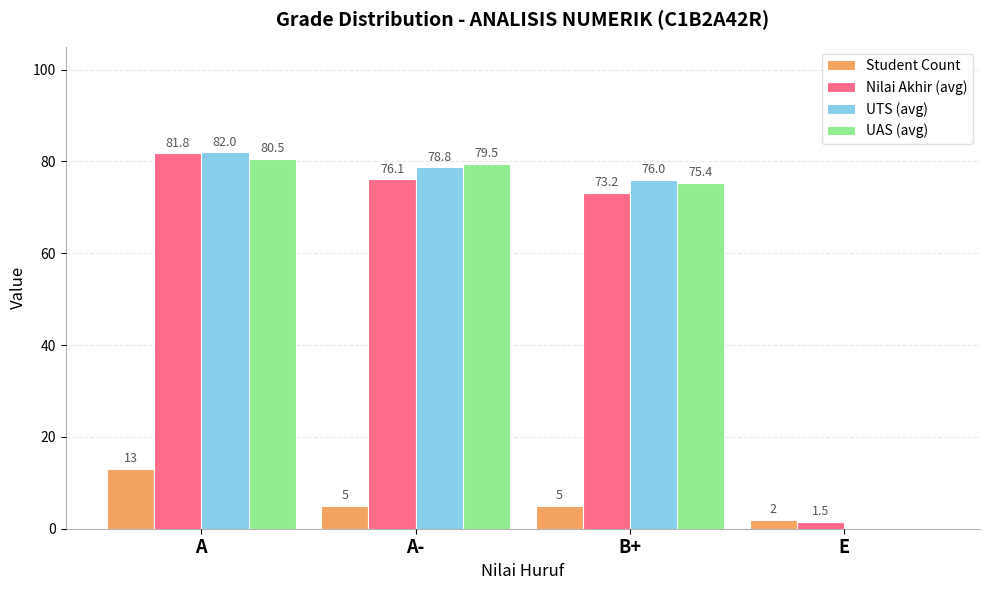

Read the UTS (avg) value at A.

82.0